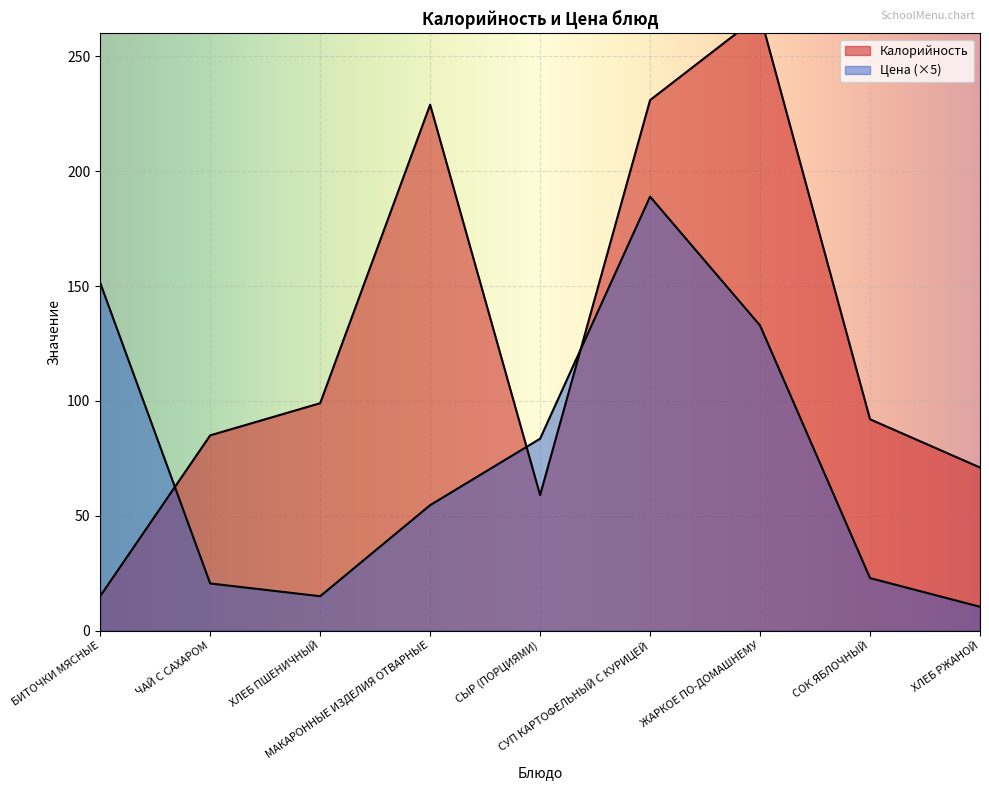

How many data points in Цена are above 54?

5